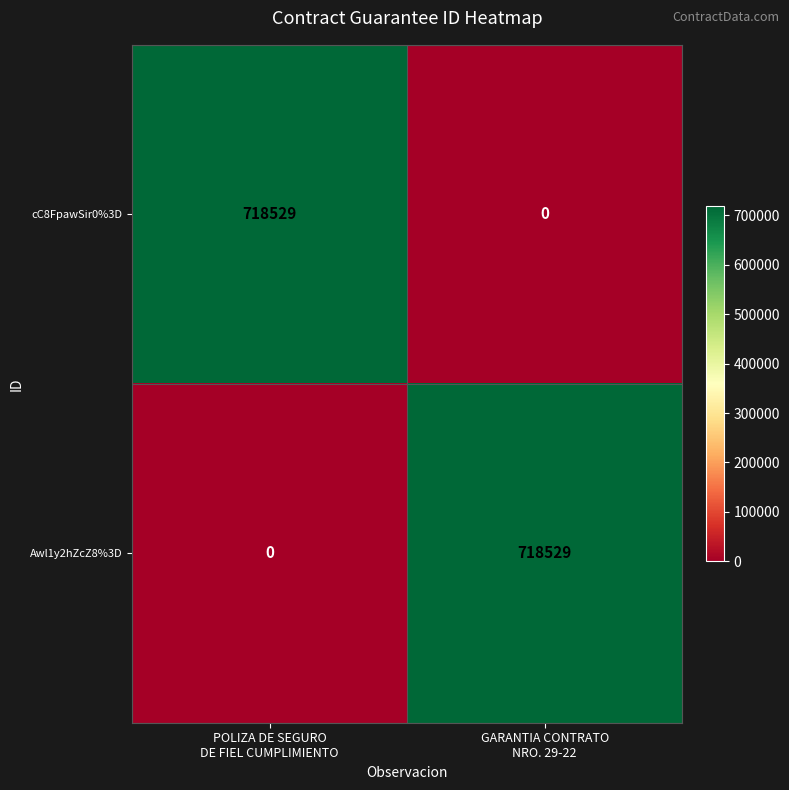

What is the greatest value displayed?

718529